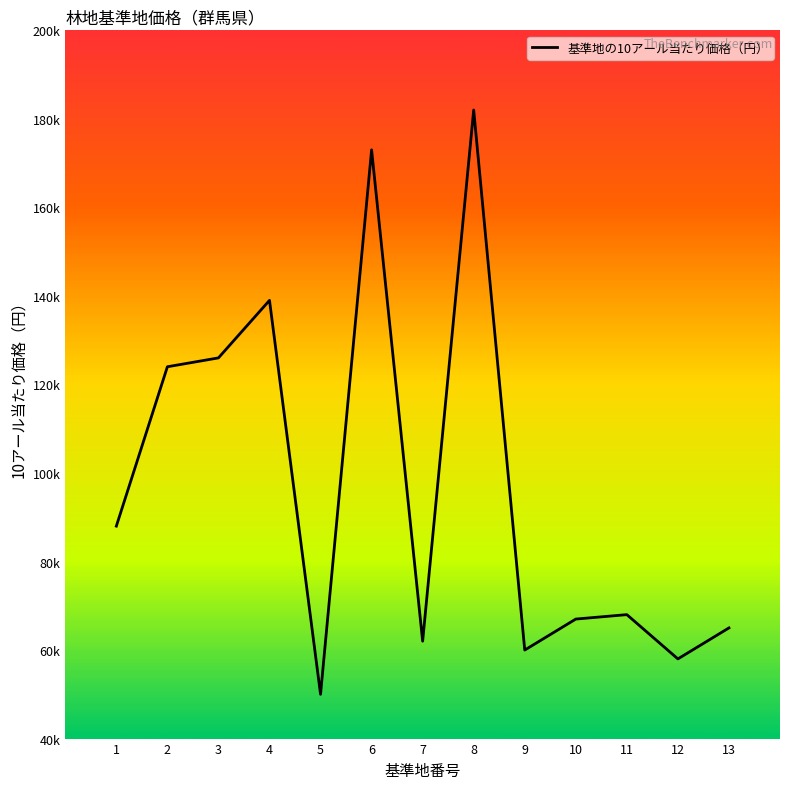

Does the chart display data point markers on the line(s)?

No